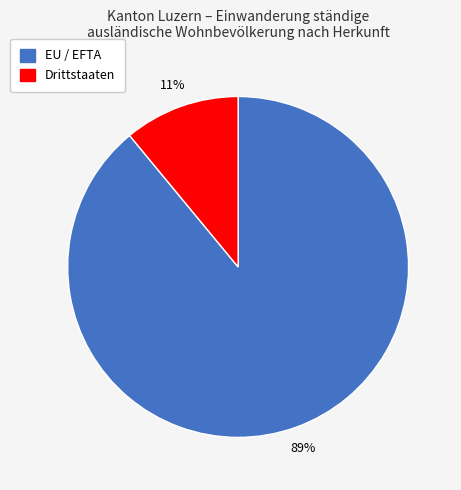

To the nearest percent, what percentage of the pie is EU / EFTA?

89%